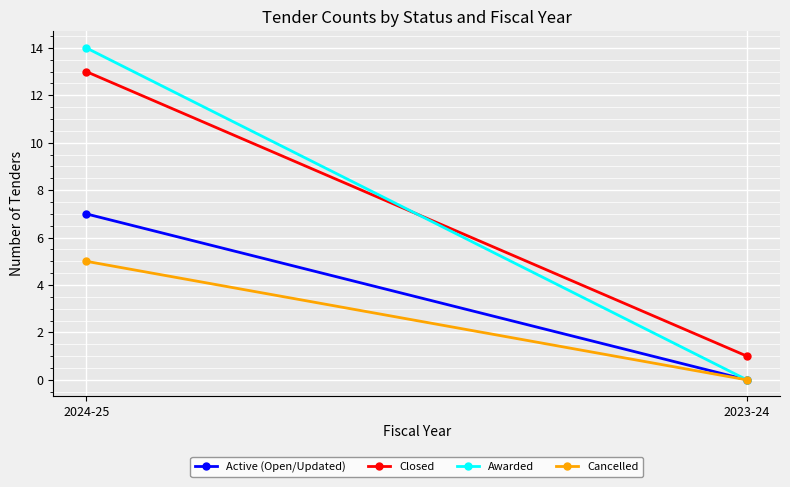

At which label does Active (Open/Updated) reach its peak?

2024-25